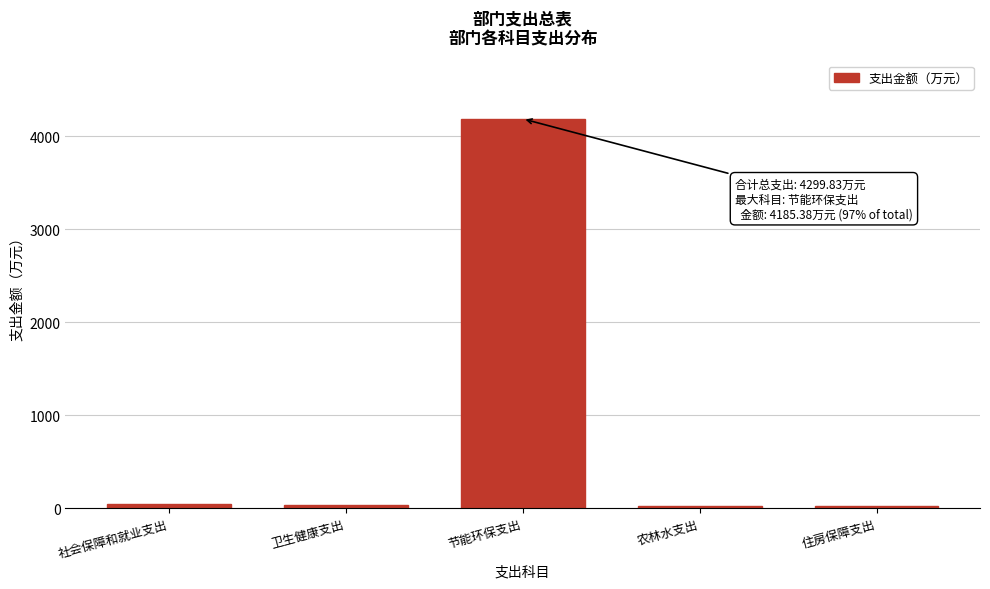

What is the difference between the maximum and minimum values?

4165.4